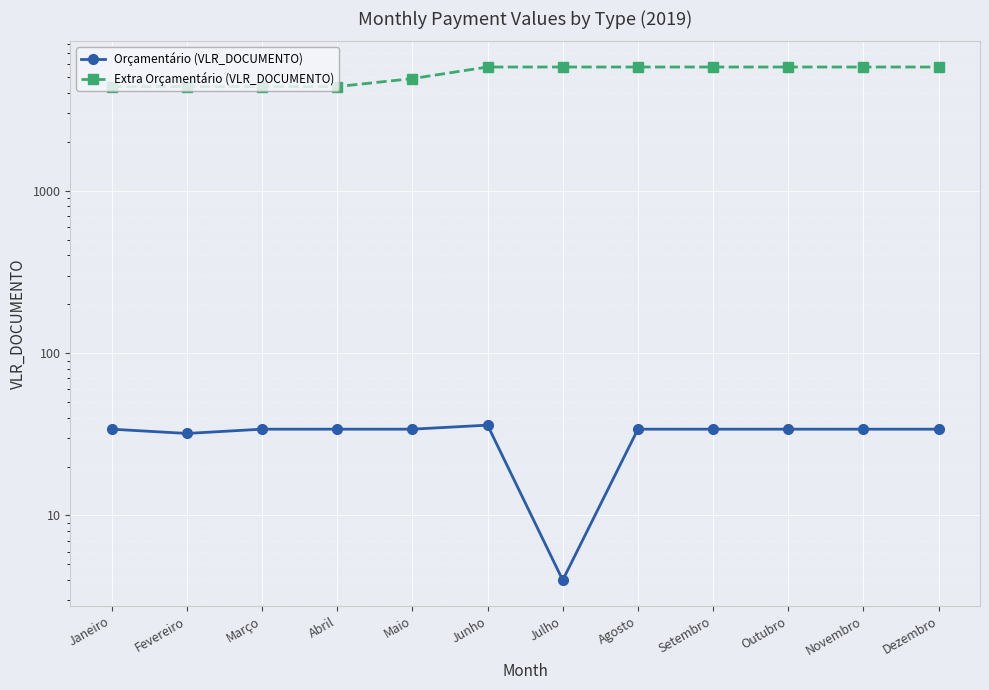

How many categories are shown in the chart?

12